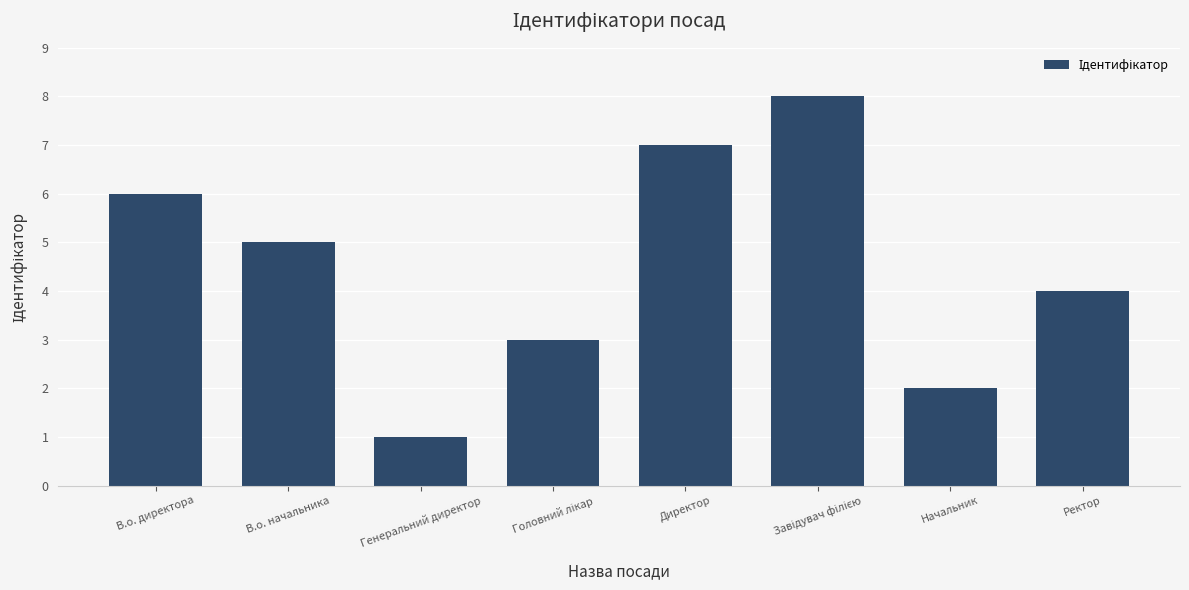

Reading left to right, what are all the values shown in this chart?

6	5	1	3	7	8	2	4